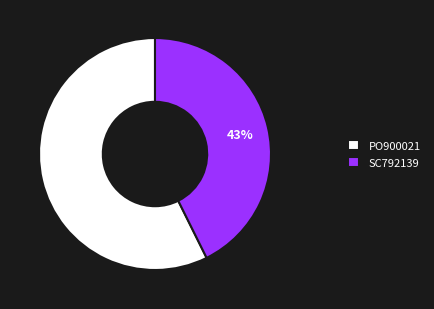

Rank the categories by value from lowest to highest.

SC792139, PO900021